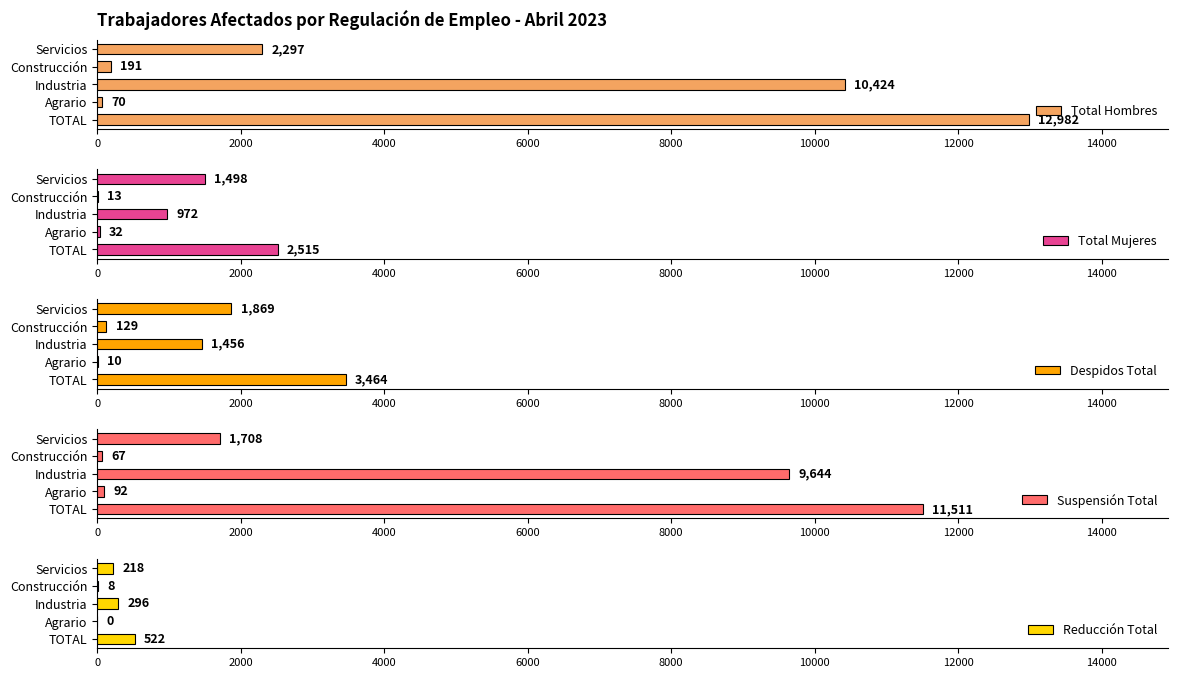

How many series are shown in this chart?

5